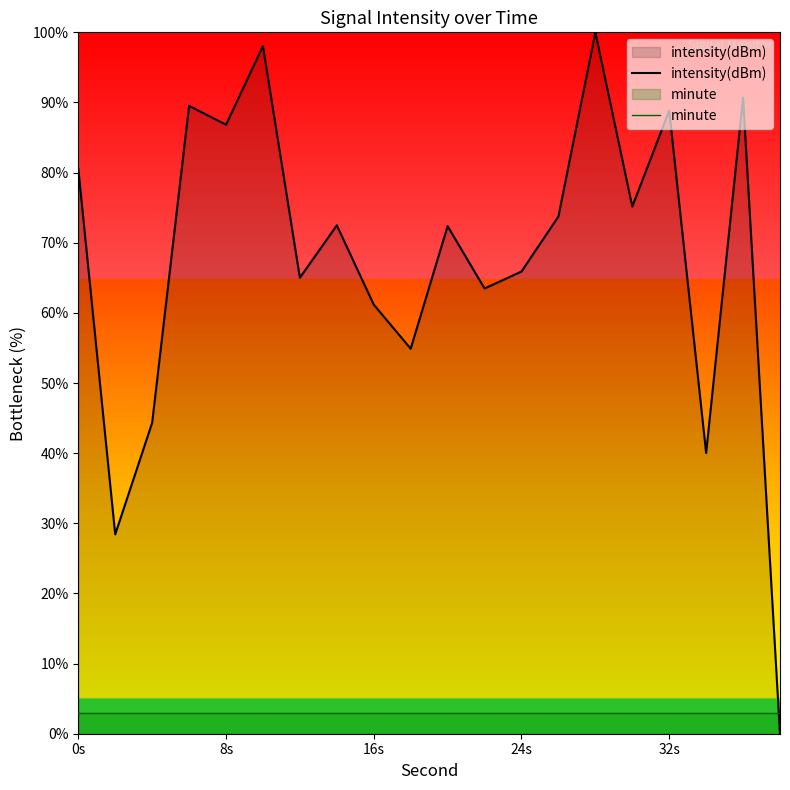

Which series has the largest total across all categories?

intensity(dBm)